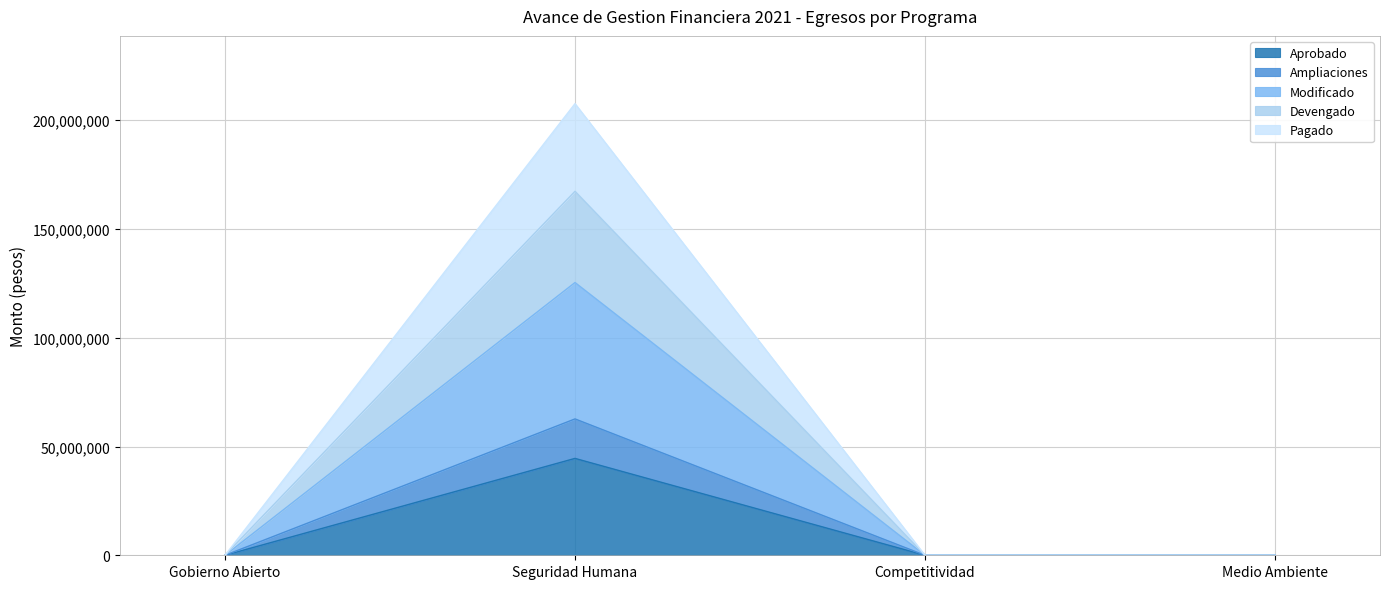

Reading right to left, transcribe all the data shown in this chart.

Aprobado: 0.0	0.0	44543312.0	0.0
Ampliaciones: 0.0	0.0	62699457.1	0.0
Modificado: 0.0	0.0	125398914.1	0.0
Devengado: 0.0	0.0	167355075.9	0.0
Pagado: 0.0	0.0	207653890.4	0.0